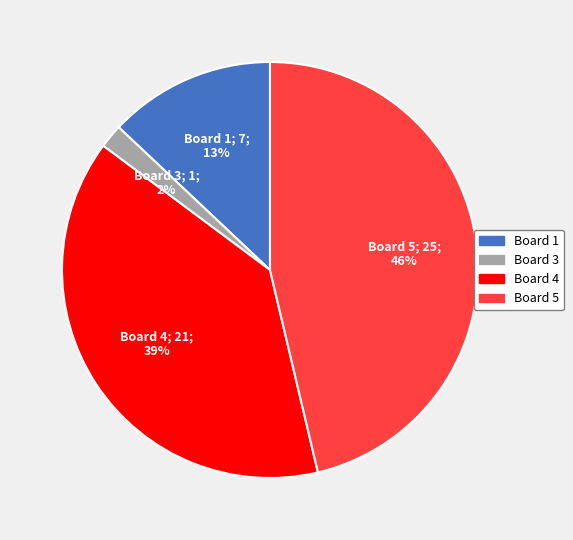

Is there any slice that represents more than half of the pie?

No